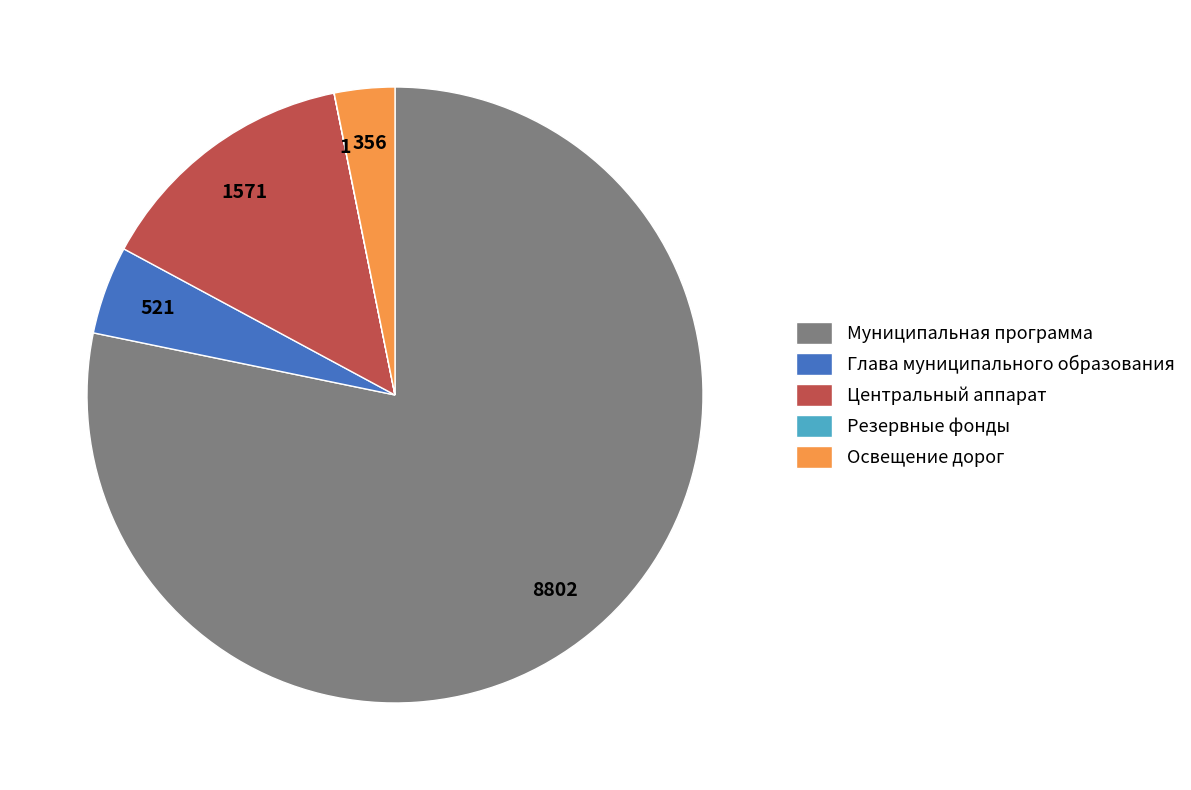

The Центральный аппарат slice represents 7% of the pie. True or false?

False